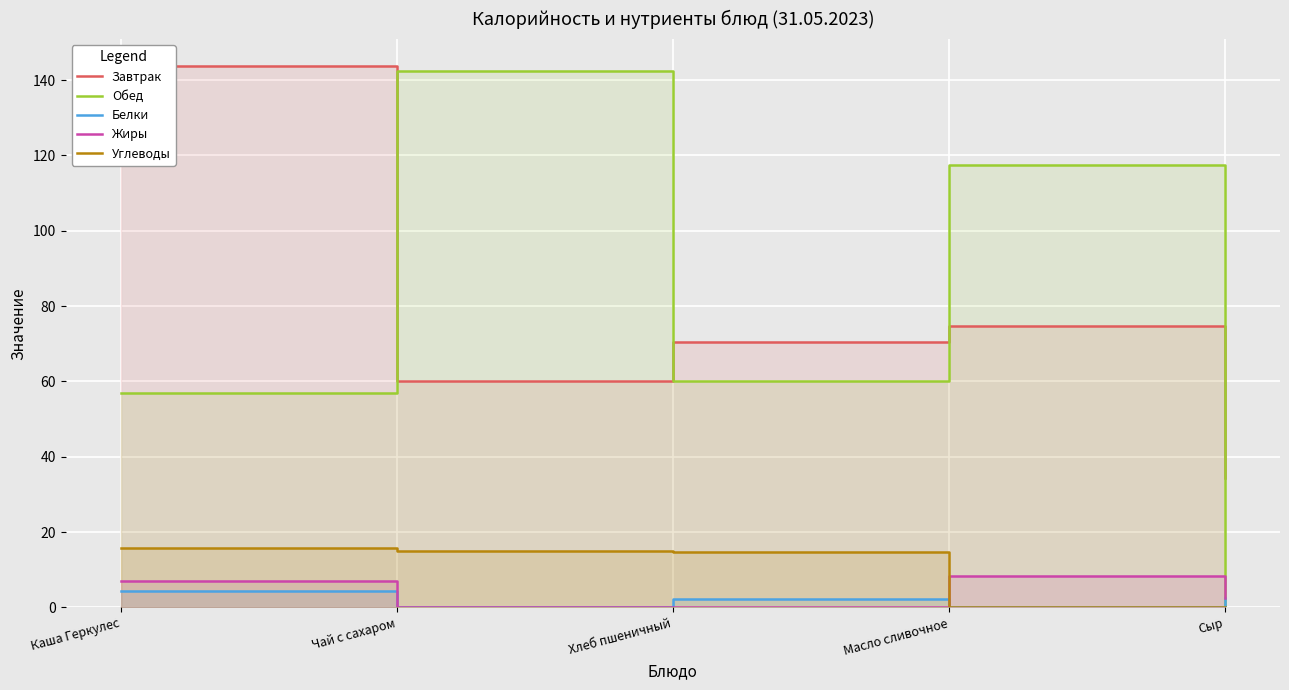

Which series has the widest spread of values?

Обед